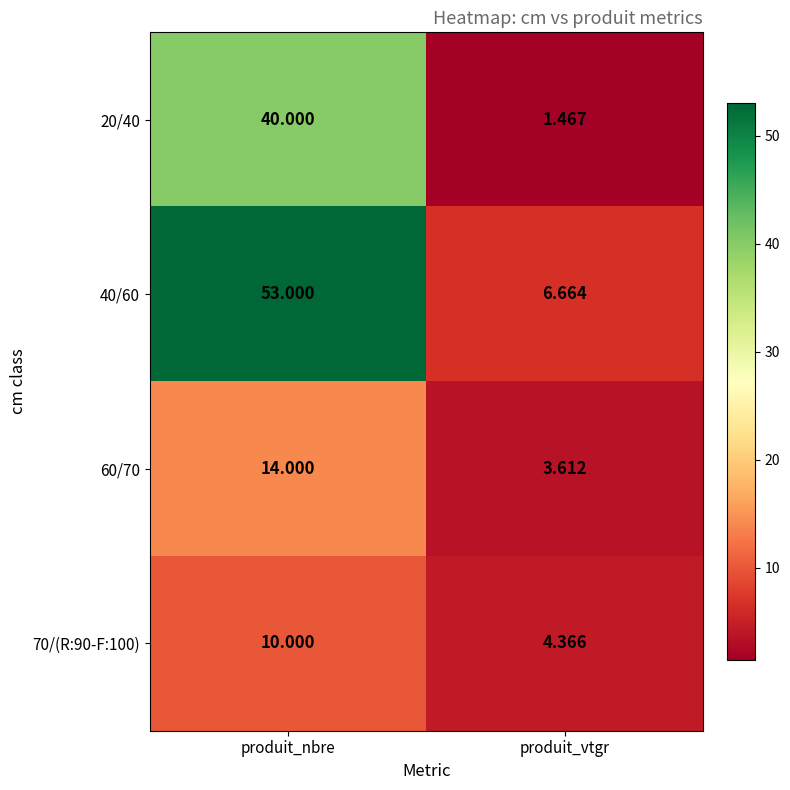

List the labels in order of 20/40 value, smallest first.

produit_vtgr, produit_nbre